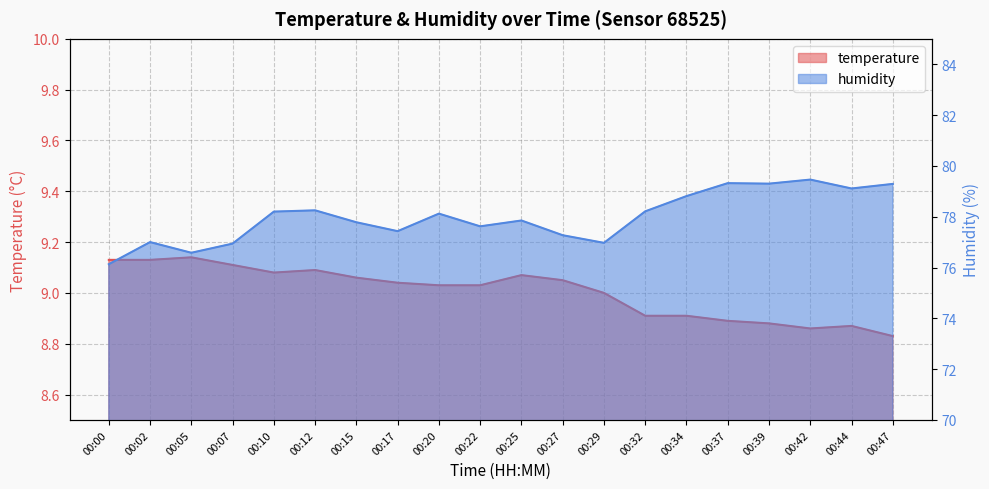

What is the difference between the maximum and minimum values in the humidity series?

3.3